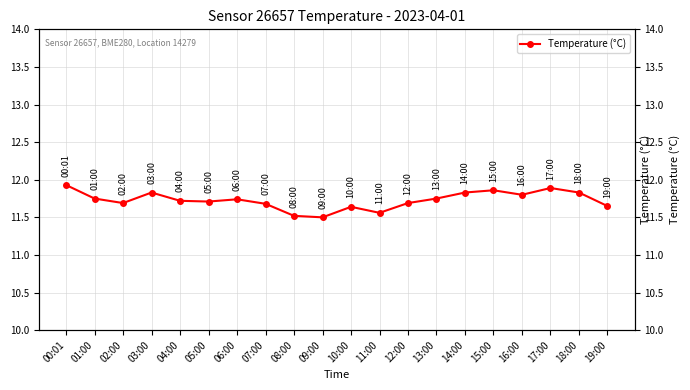

How many data points does each series have?

20